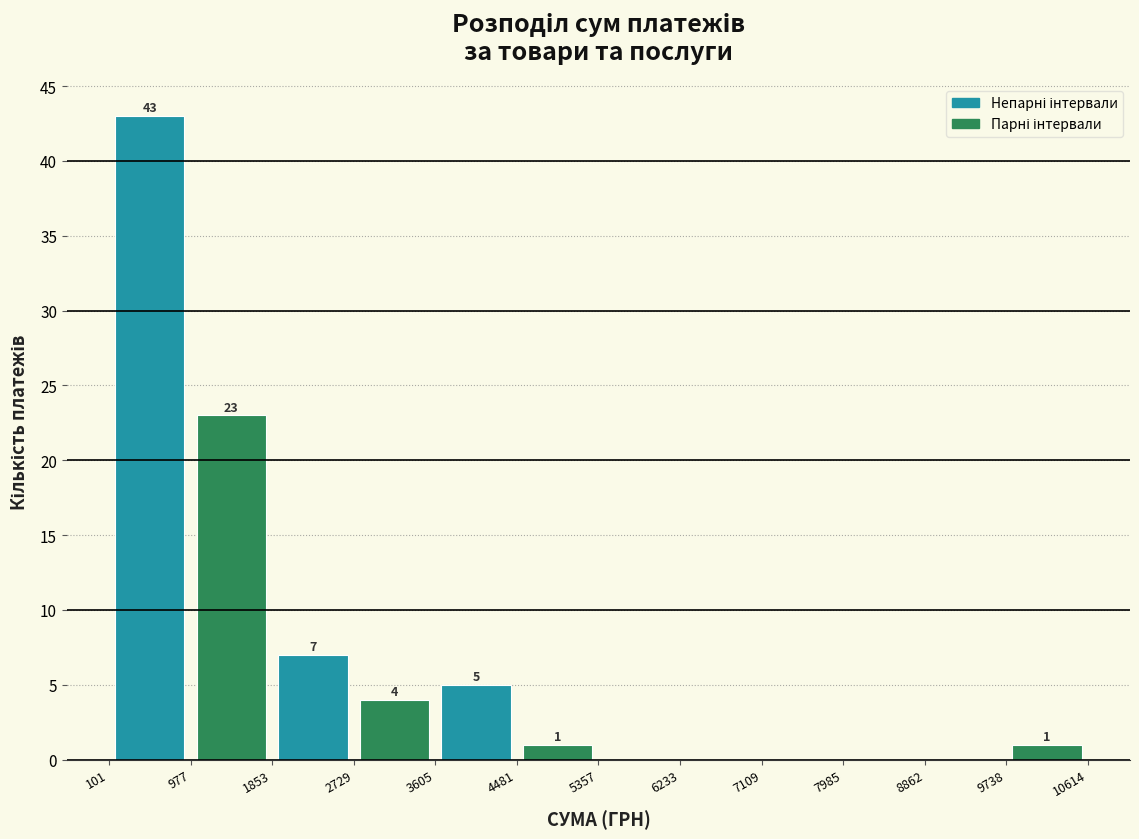

Over which range of the x-axis is the bar tallest?

101 to 977